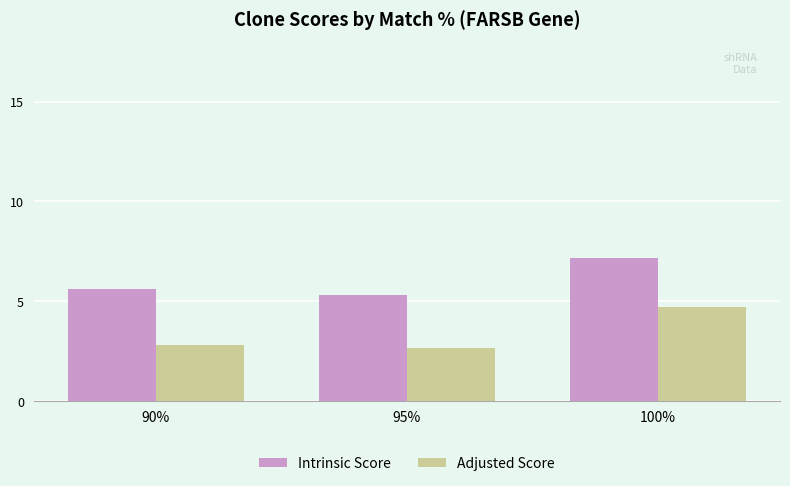

True or false: Intrinsic Score has a value of 7.2 at 100%.

True